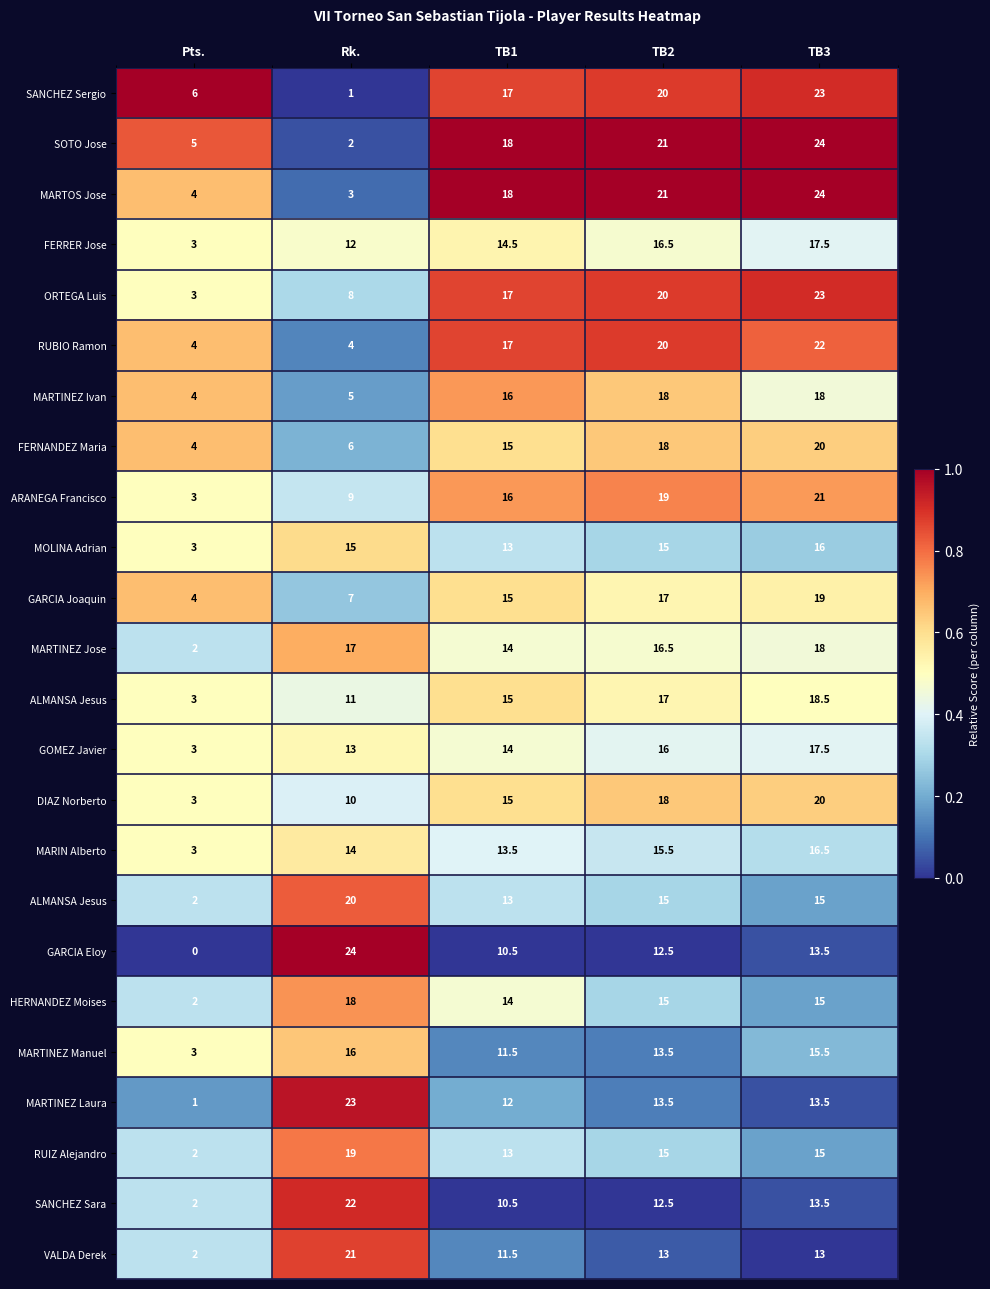

Between Pts. and Rk., which is larger?

Pts.